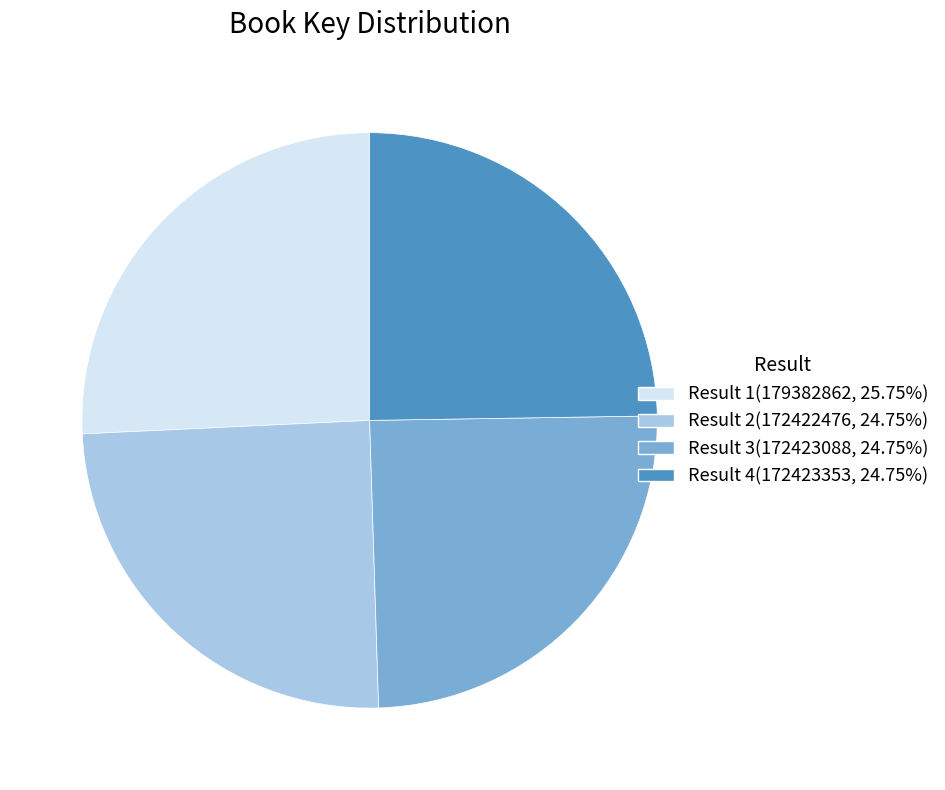

Is there any slice that represents more than half of the pie?

No